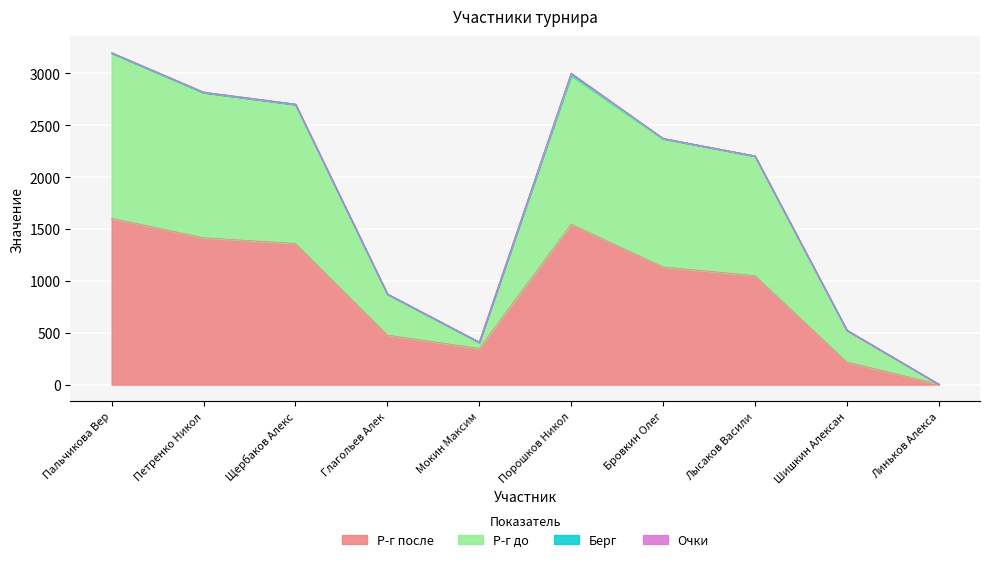

How many values in the Р-г после series are below 1135?

5